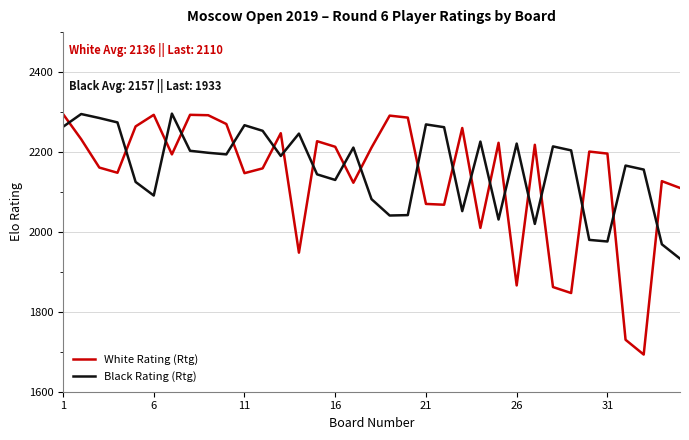

List the series in order of their overall mean, highest first.

Black Rating (Rtg), White Rating (Rtg)